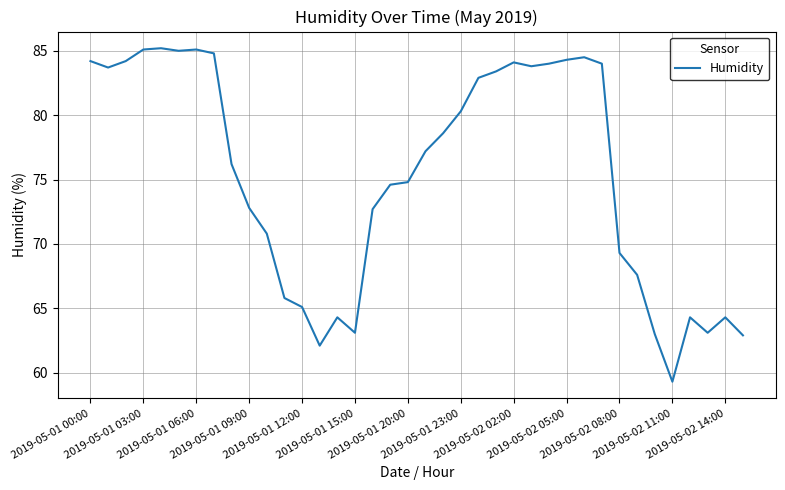

What is the difference between the maximum and minimum values?

25.9